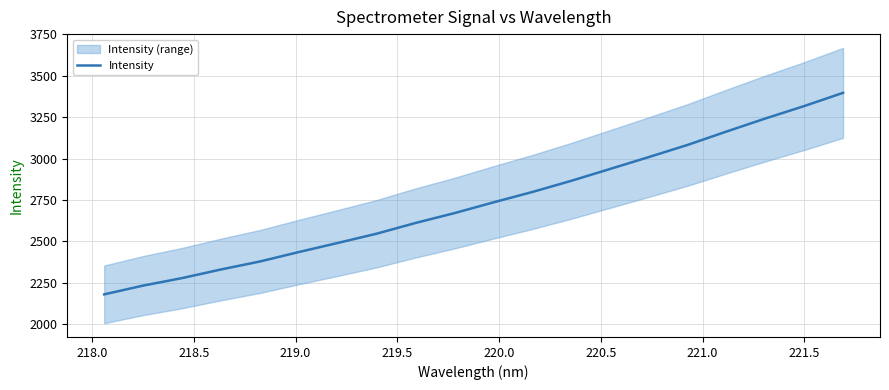

Does the chart have visible grid lines?

Yes